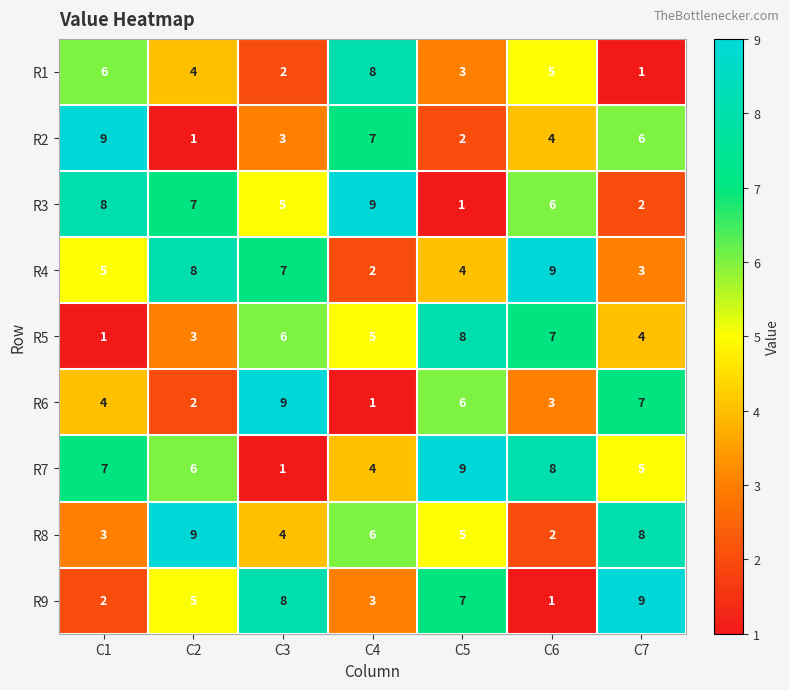

What is the difference between the second highest and minimum values in the R3 series?

7